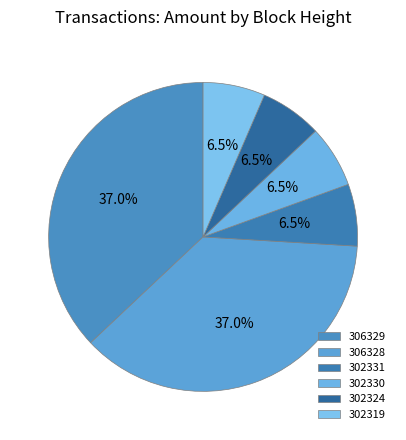

How many segments does this pie chart have?

6